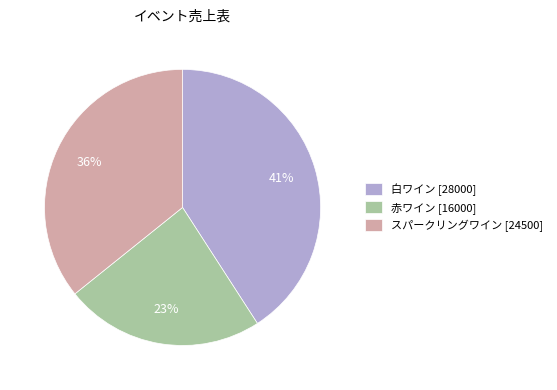

The 赤ワイン slice represents 13% of the pie. True or false?

False